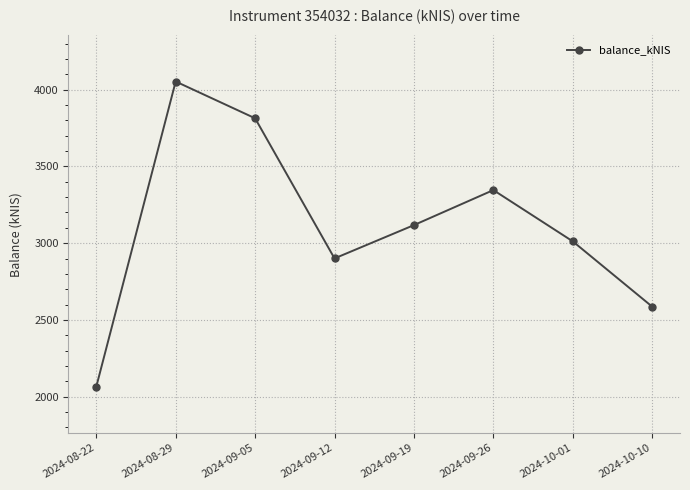

Does the chart display data point markers on the line(s)?

Yes